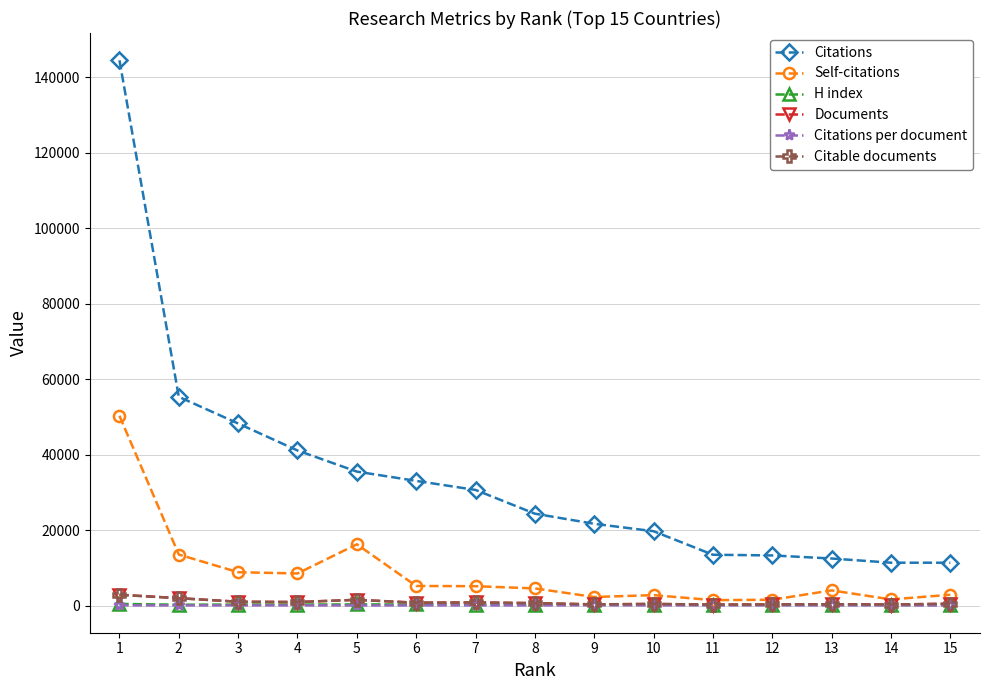

Which series has the widest spread of values?

Citations